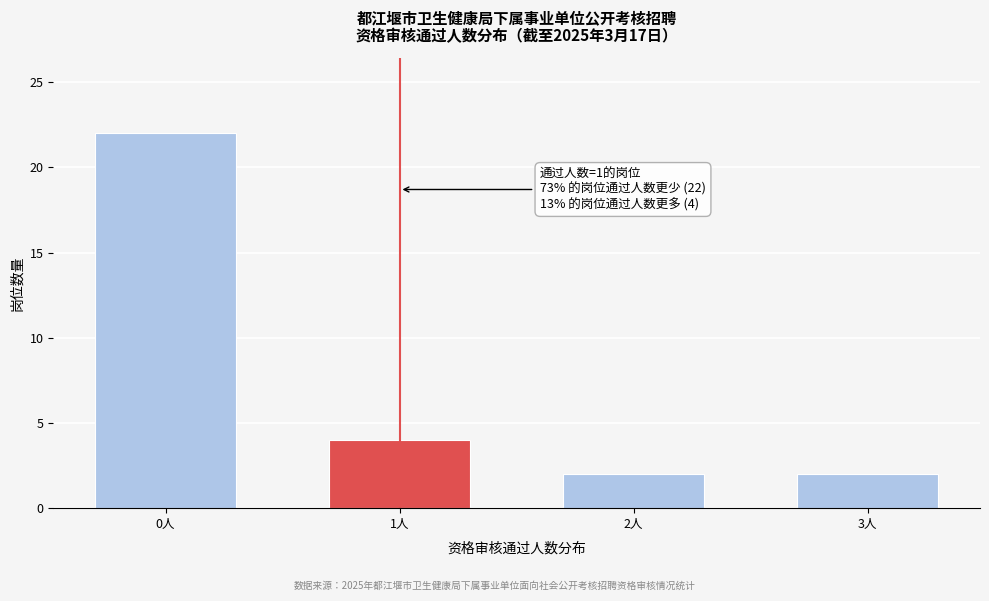

Reading left to right, list all the values displayed in this chart.

22	4	2	2